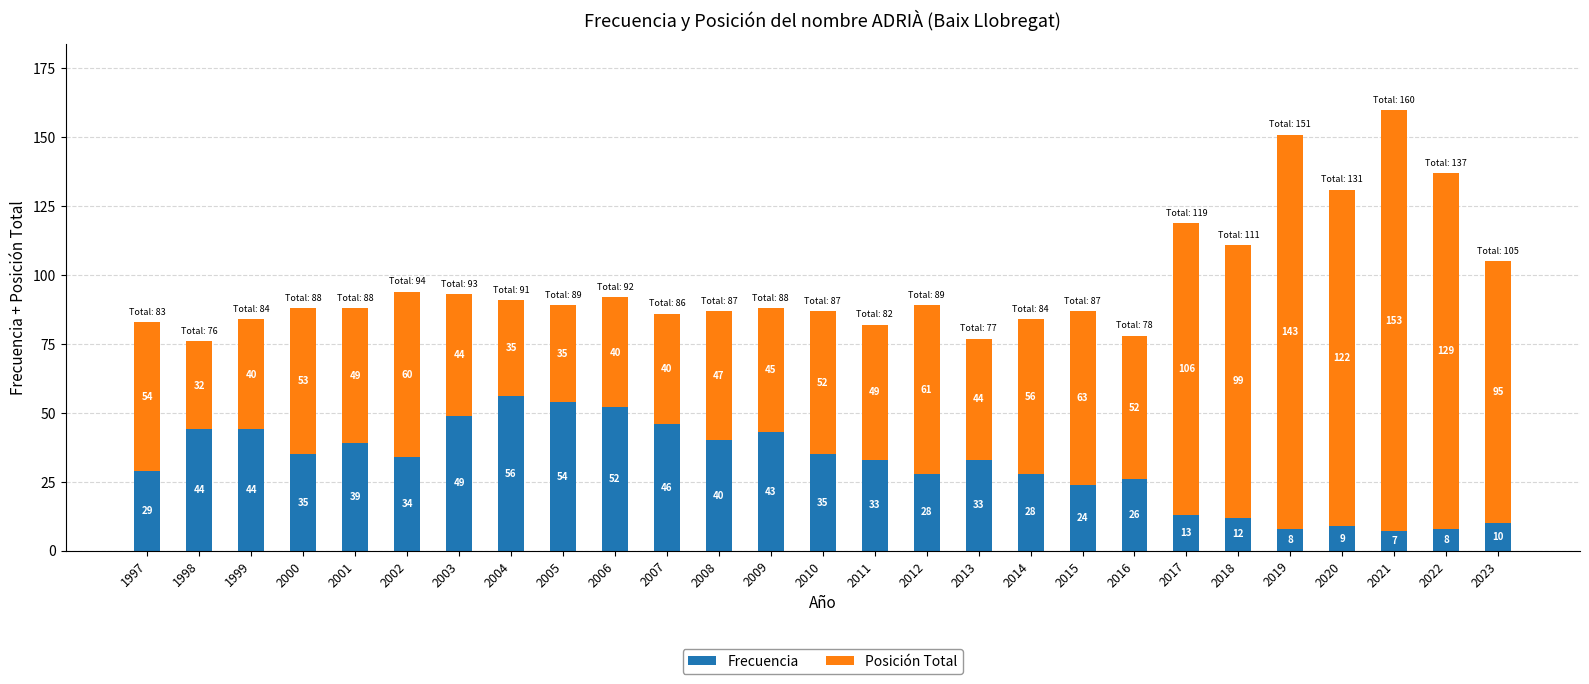

How many categories are shown in the chart?

27